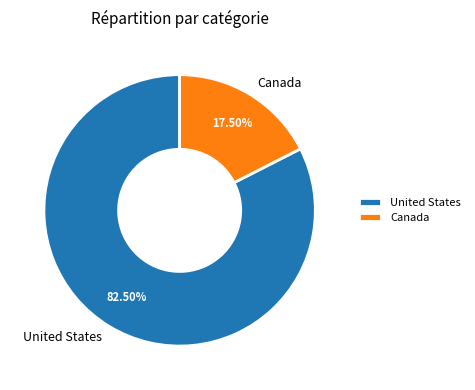

To the nearest percent, what is the average slice percentage?

50%